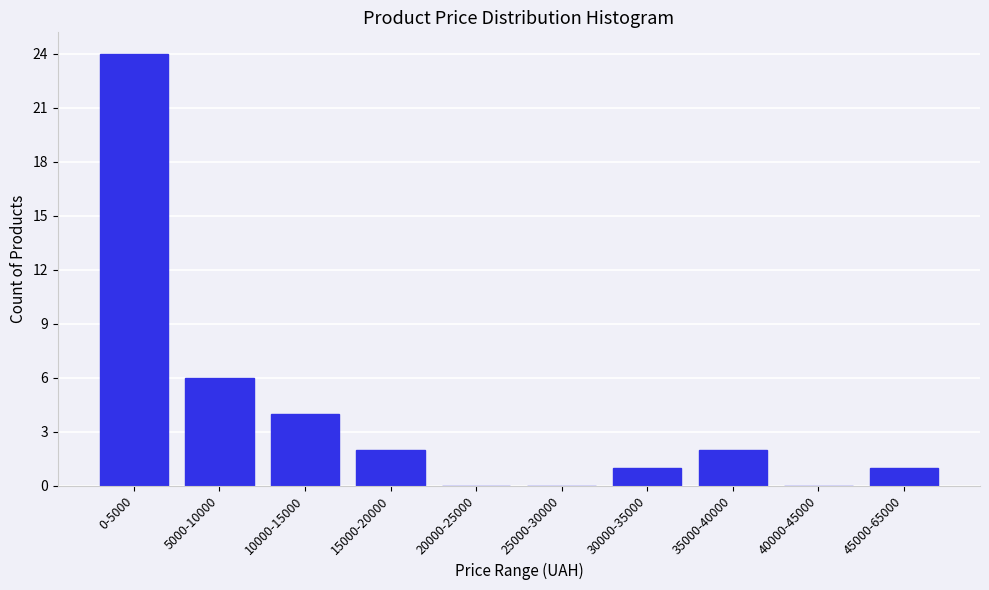

Reading right to left, what are all the values shown in this chart?

45000-65000=1	40000-45000=0	35000-40000=2	30000-35000=1	25000-30000=0	20000-25000=0	15000-20000=2	10000-15000=4	5000-10000=6	0-5000=24